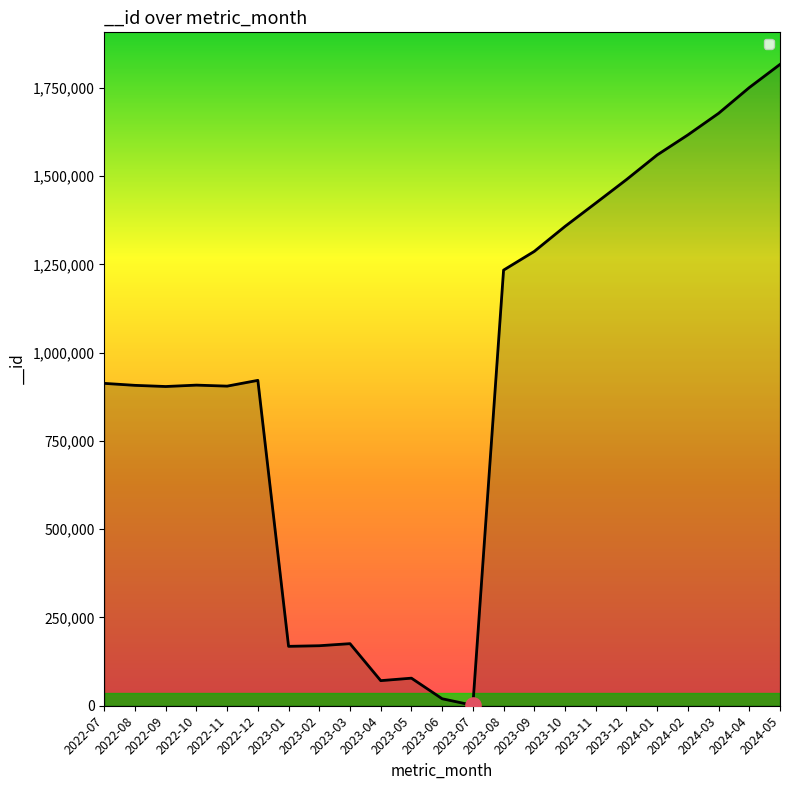

What is the ratio of the value at 2022-09 to the value at 2024-01?

0.6